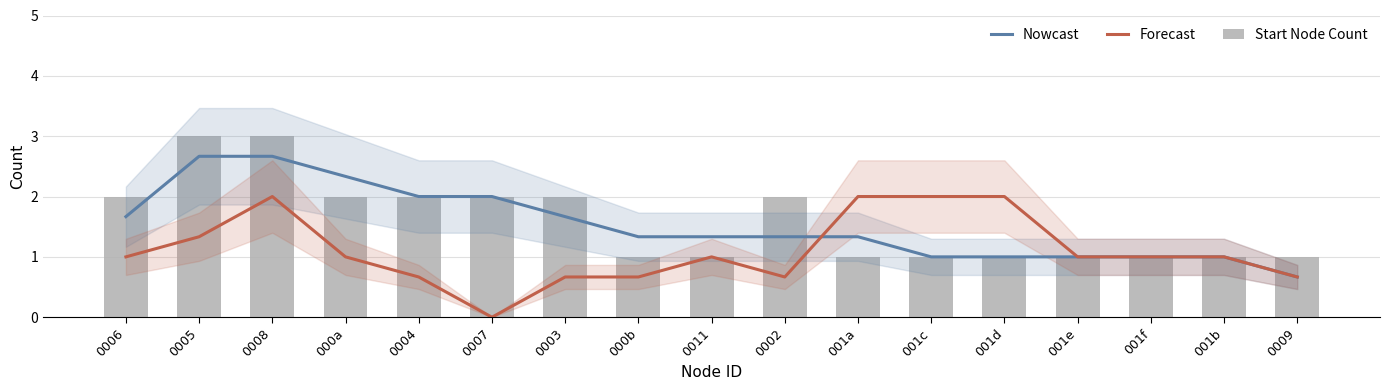

Read the Start Node Count value at 0002.

2.0